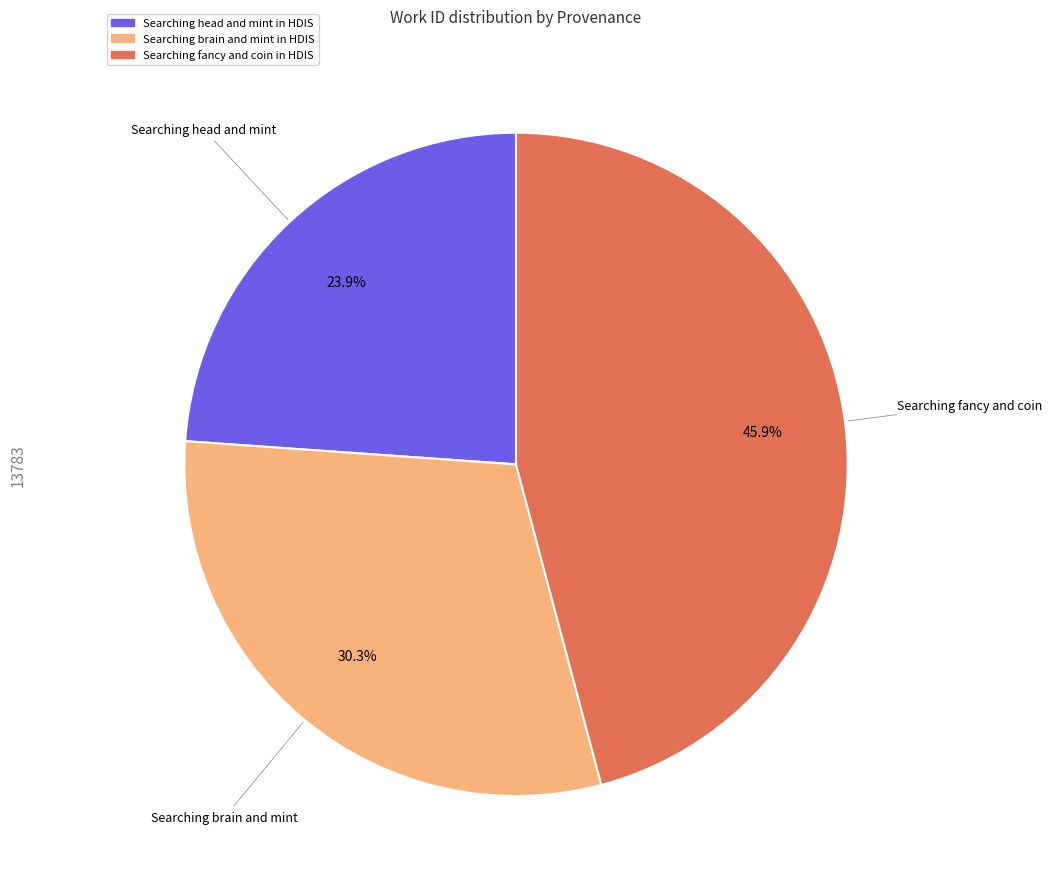

How many segments does this pie chart have?

3